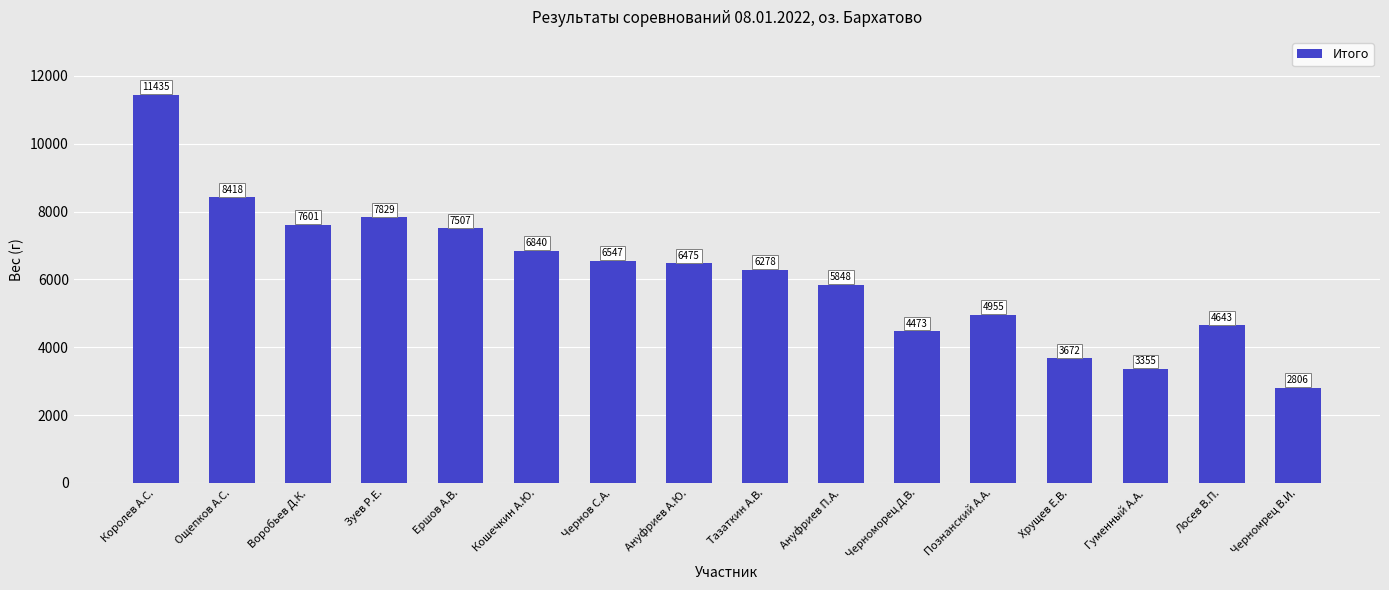

What is the label of the 8th bar from the left?

Ануфриев А.Ю.